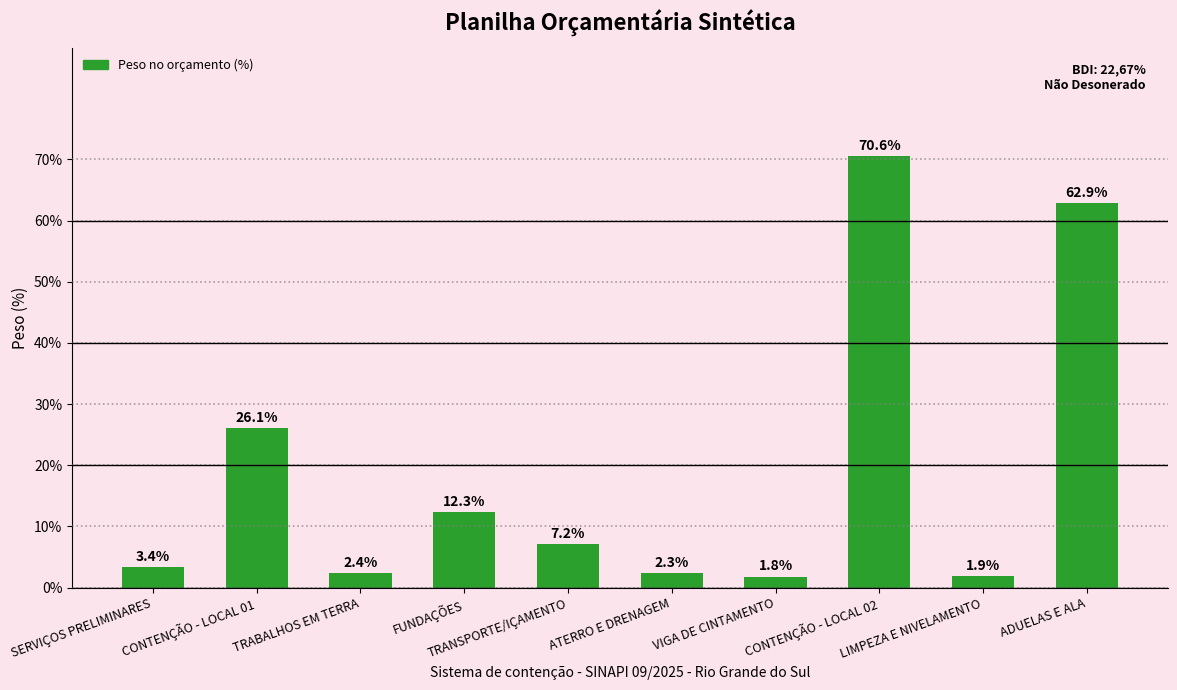

Which label corresponds to the largest value in the chart?

CONTENÇÃO - LOCAL 02